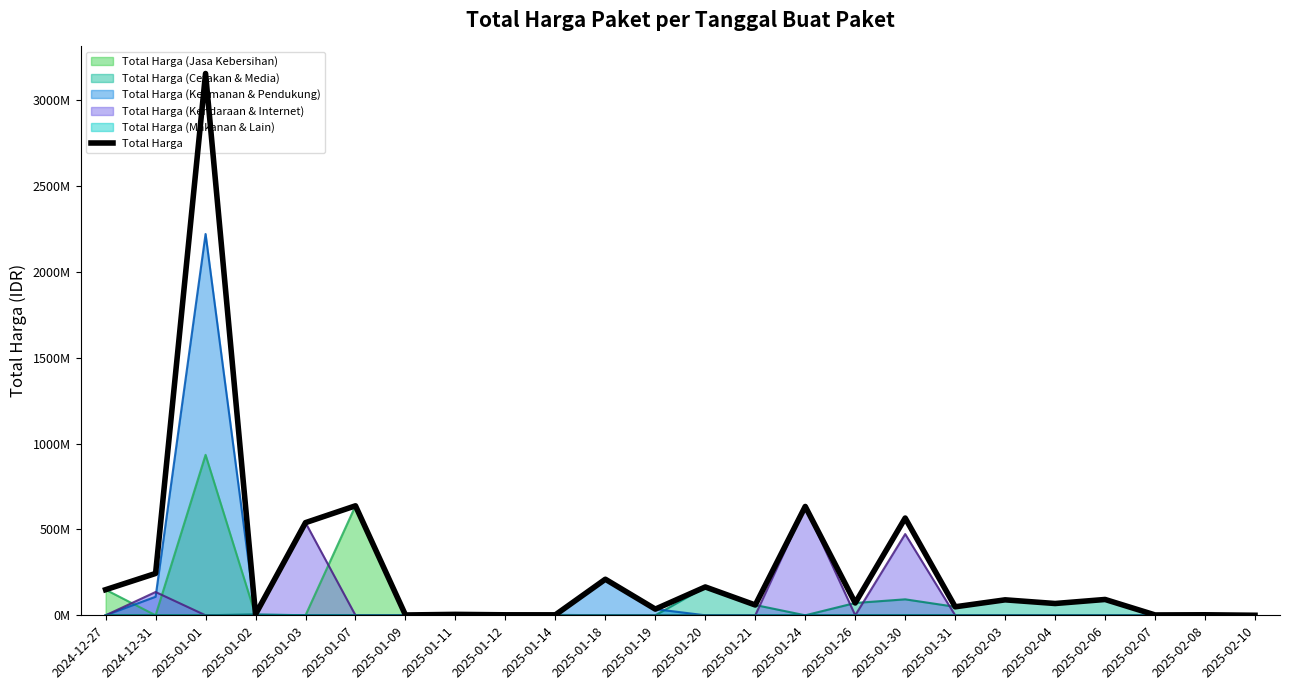

How many values are below 71797000?

12